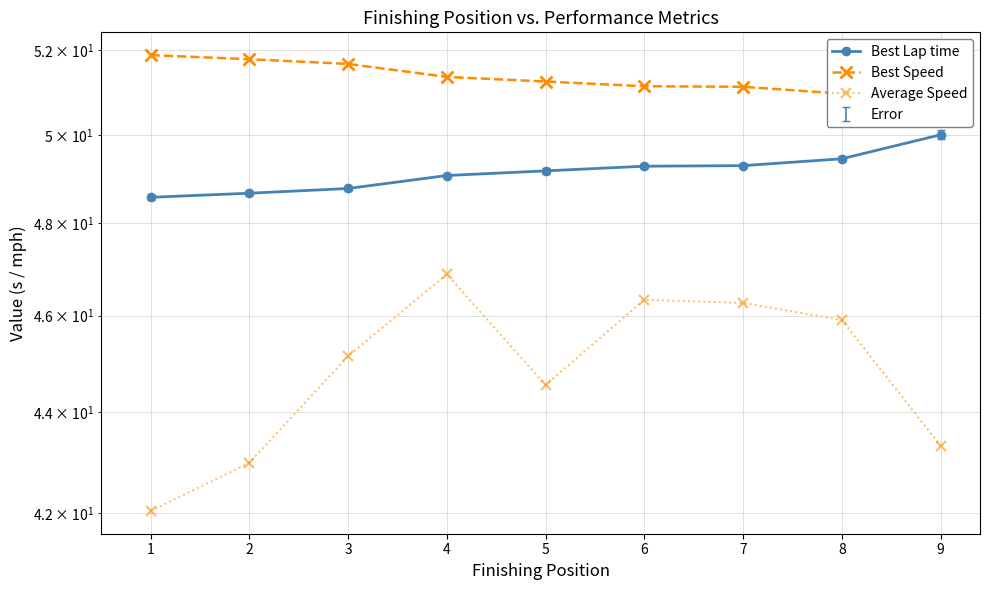

How many series are shown in this chart?

3